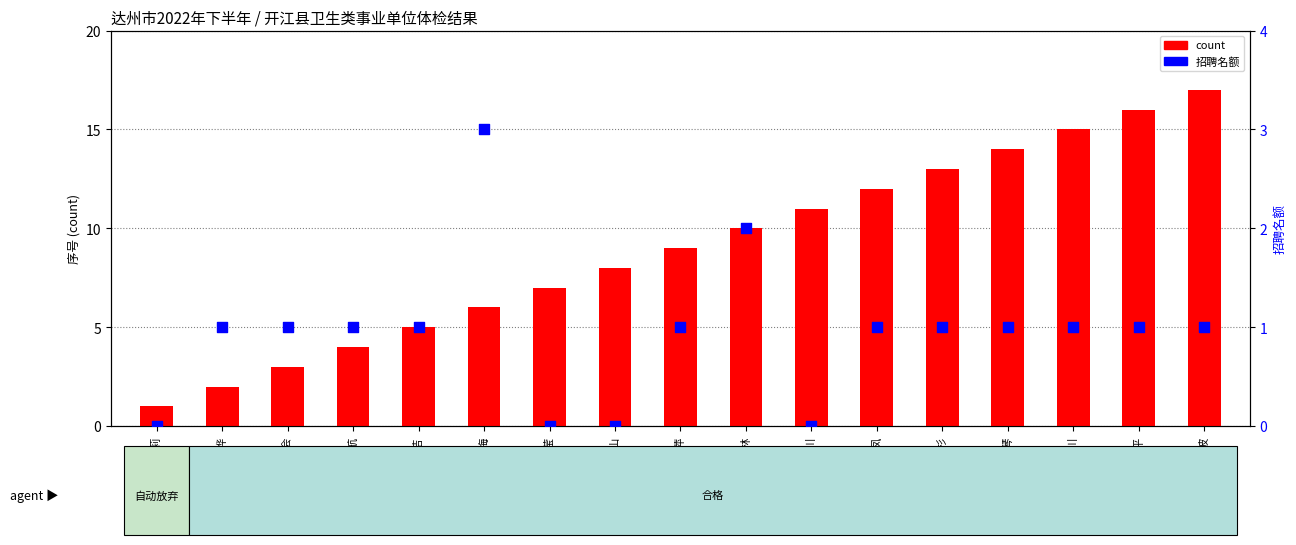

Which series contains the highest Y value?

count